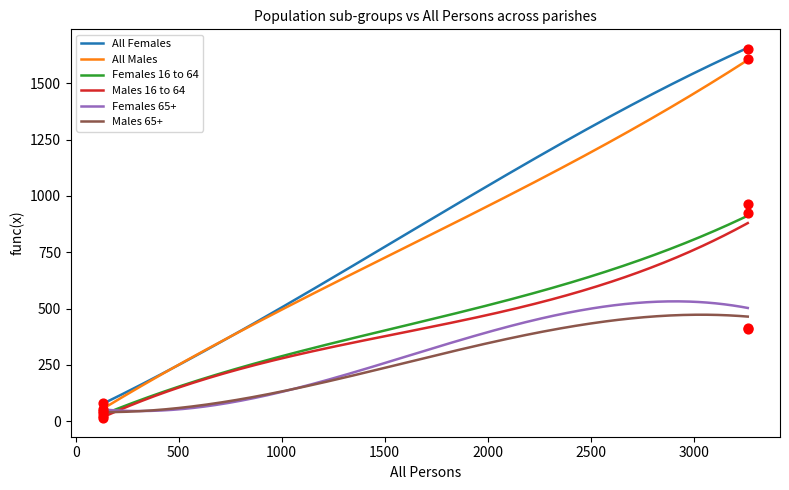

What is the lowest value of the All Females series?

77.6